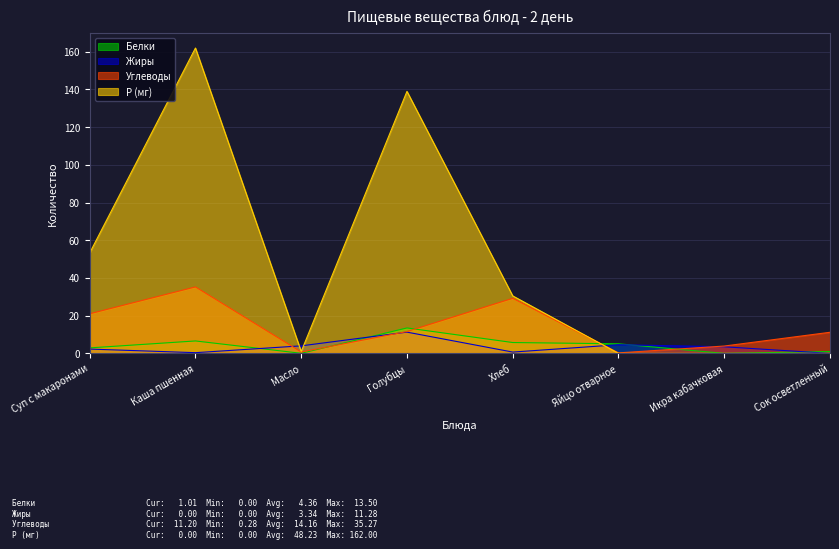

Is the value of Углеводы at Хлеб greater than the value of Жиры at Хлеб?

Yes